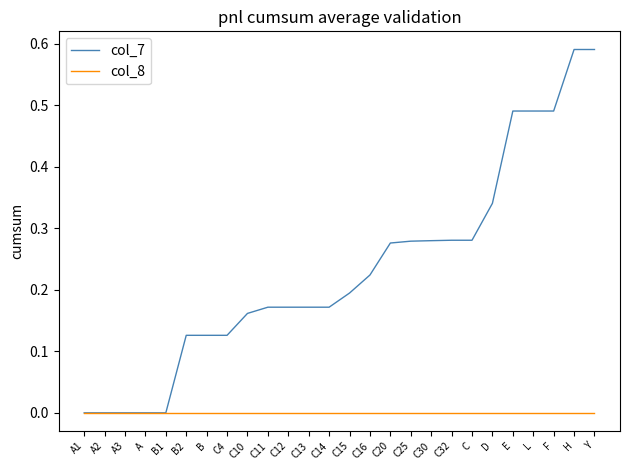

Between C4 and C10, which series saw the biggest shift?

col_7